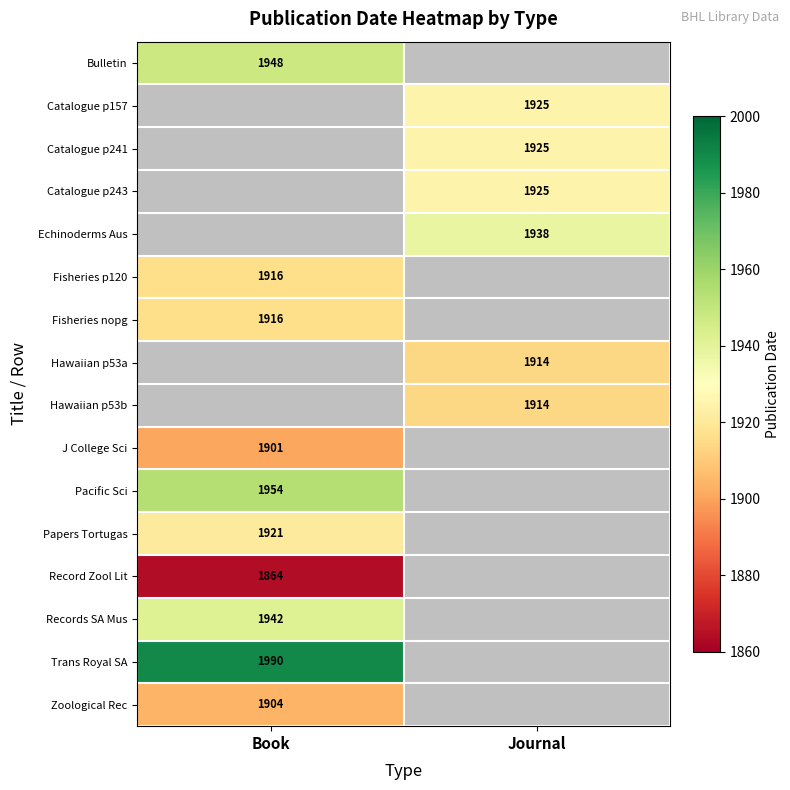

True or false: Fisheries p120 has a value of 704 at Book.

False